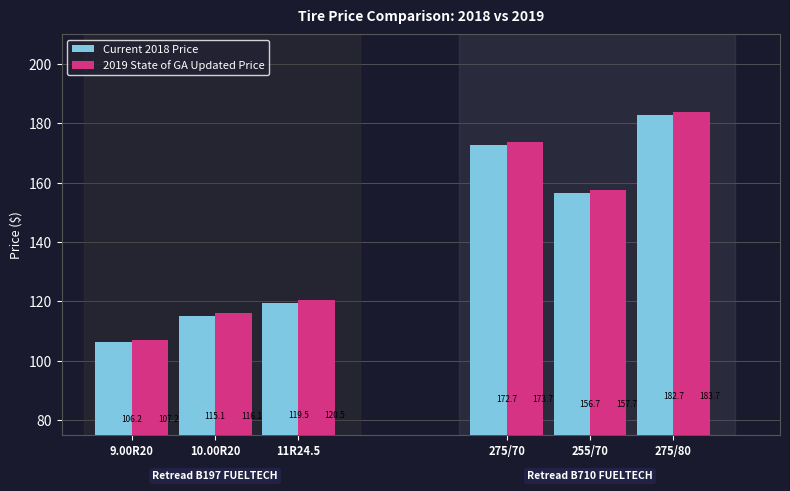

Is it true that 2019 State of GA Updated Price equals 157.7 at 255/70?

True